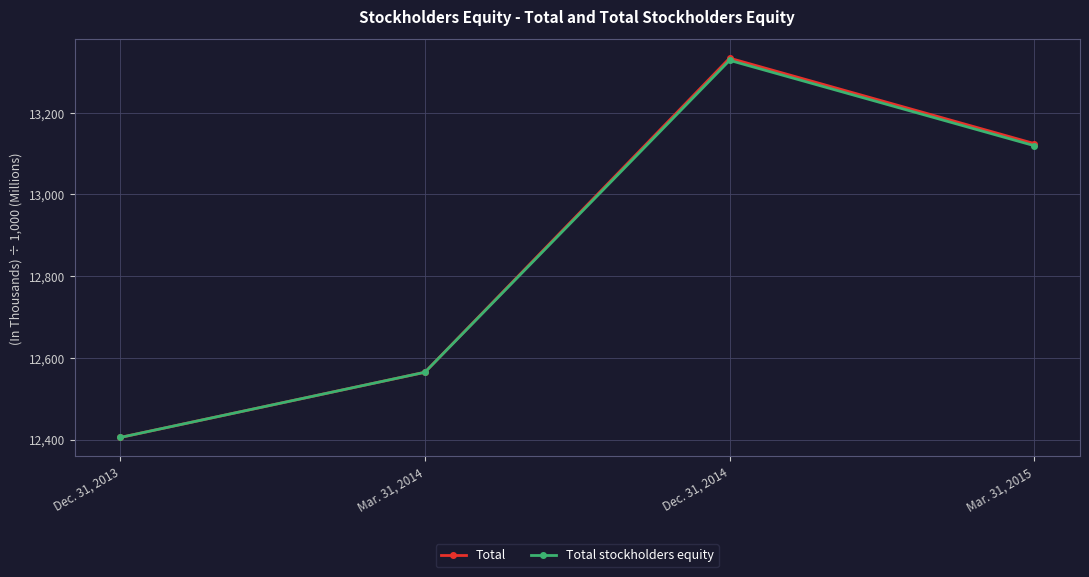

What is the difference between the maximum and minimum values in the Total stockholders equity series?

923.4